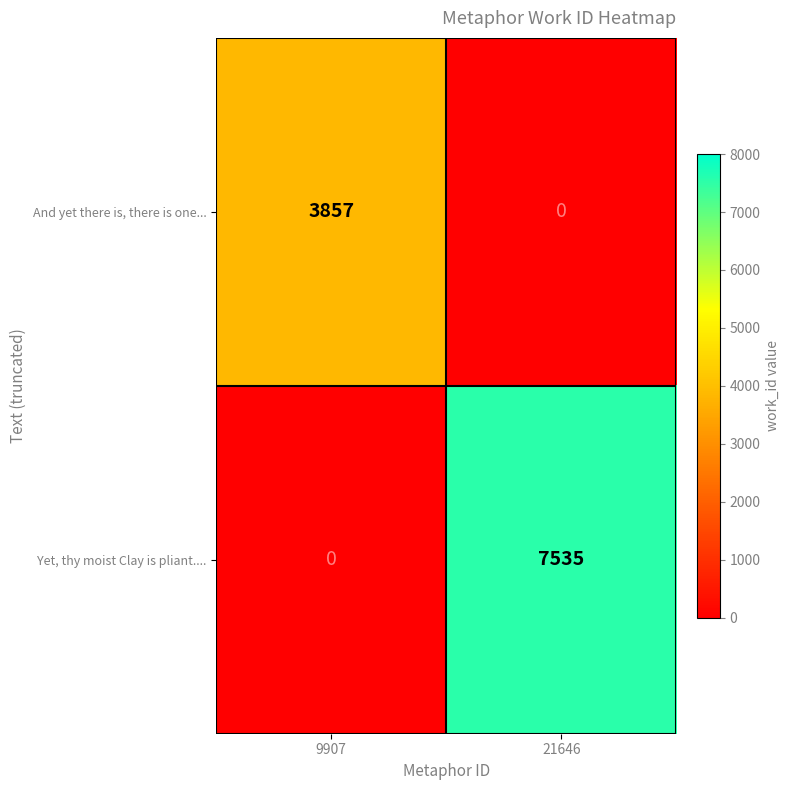

What is the difference between the maximum and minimum values in the And yet there is, there is one... series?

3857